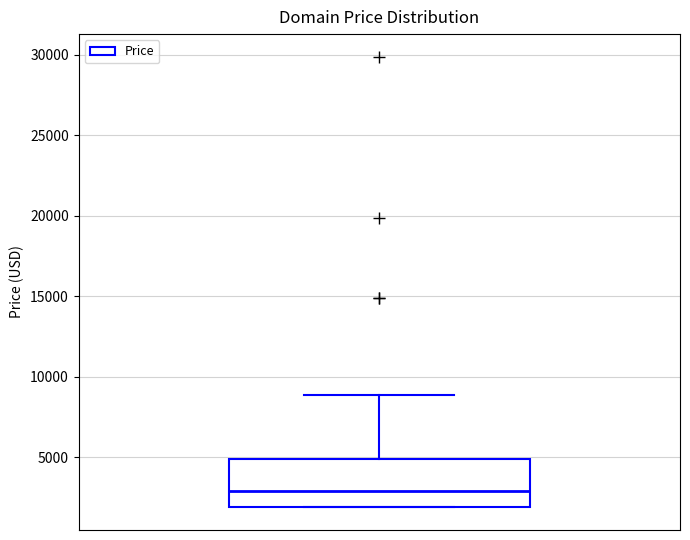

Transcribe this box plot: give where the median line is, the range the box spans, and where the two whiskers end, as read against the y-axis. The values are not printed on the chart, so give them approximately, as read against the axis.

median 3000, box 2000 to 5000, whiskers 2000 to 9000